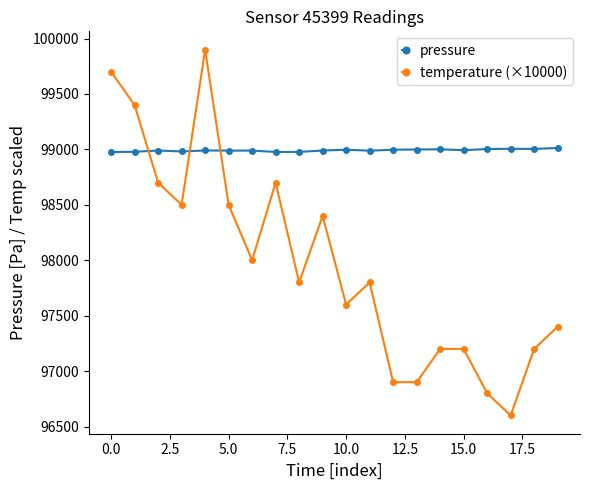

After their last crossing, which series has the higher values: pressure or temperature (×10000)?

pressure